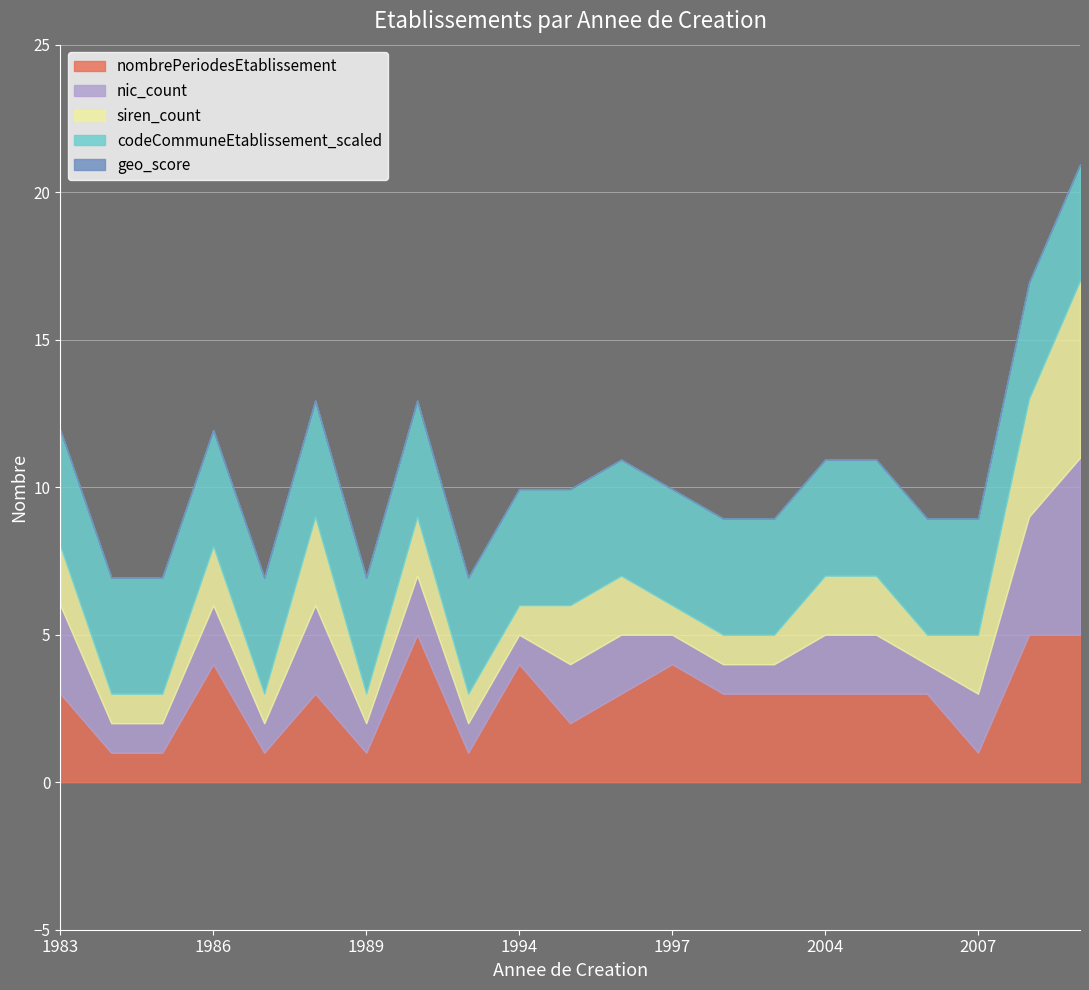

Rank the series by their maximum value, from highest to lowest.

codeCommuneEtablissement, nic_count, siren_count, nombrePeriodesEtablissement, geo_score